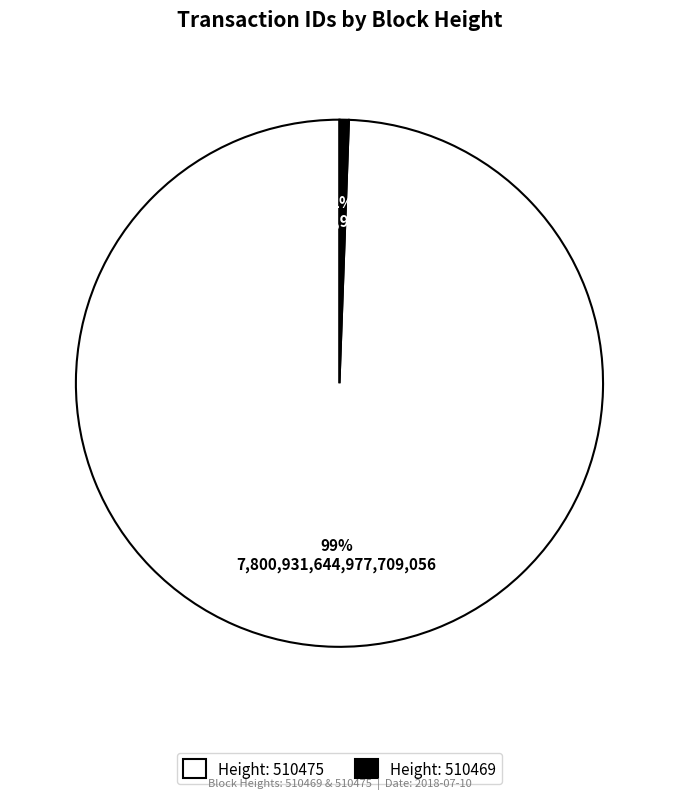

Combined, do Height: 510475 and Height: 510469 account for over 50%?

Yes